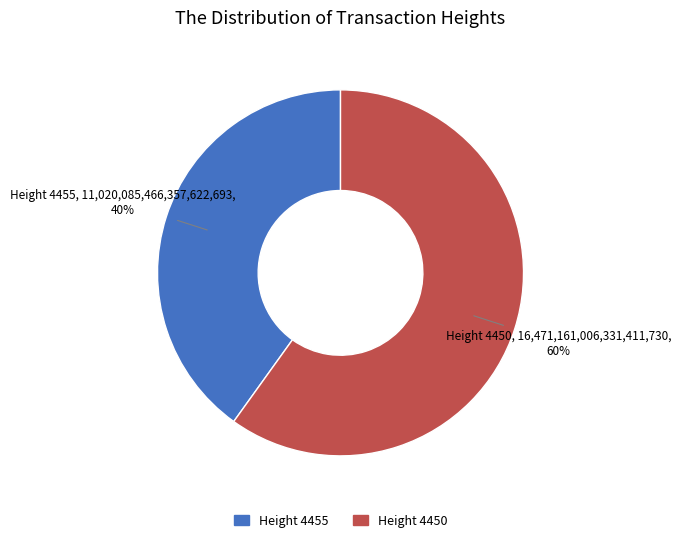

To the nearest percent, what is the difference between the largest and smallest slice percentages?

20%